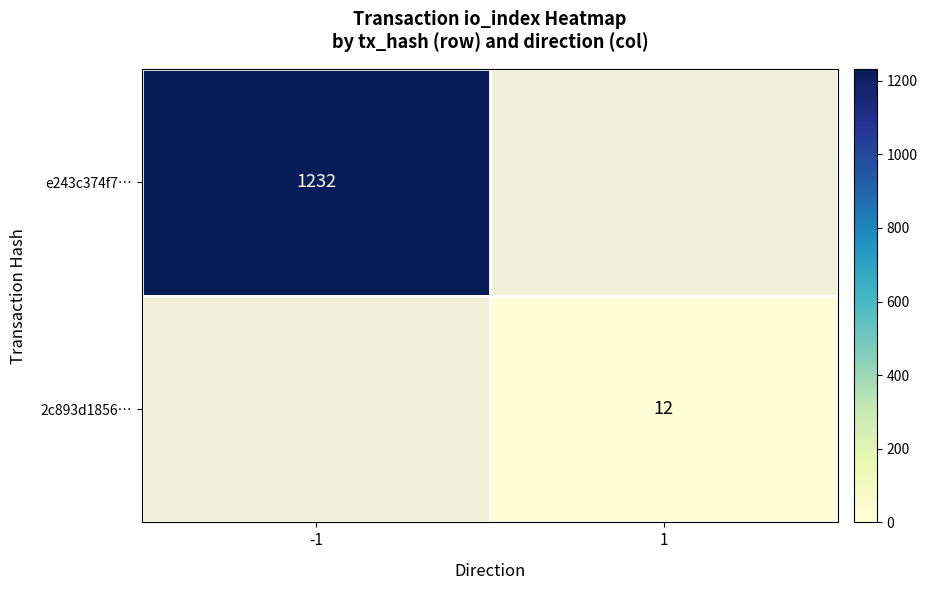

Is it true that 2c893d1856… equals 12 at 1?

True